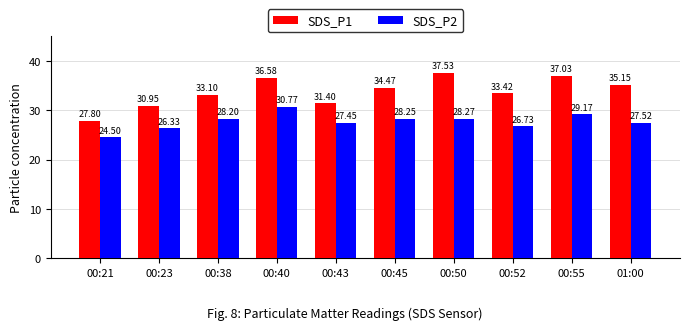

At 00:45, list the series in order from smallest to largest.

SDS_P2, SDS_P1